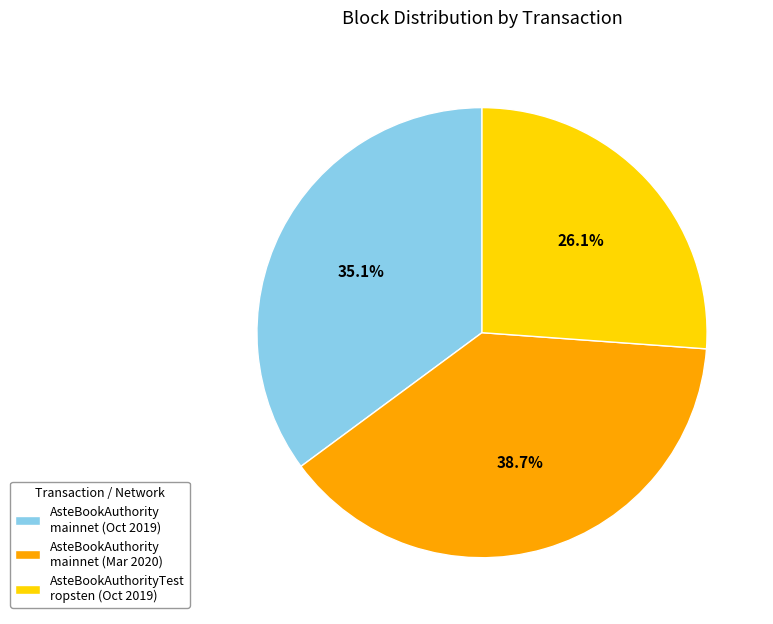

What is the total percentage of AsteBookAuthorityTest ropsten (Oct 2019) and AsteBookAuthority mainnet (Oct 2019)?

61.3%